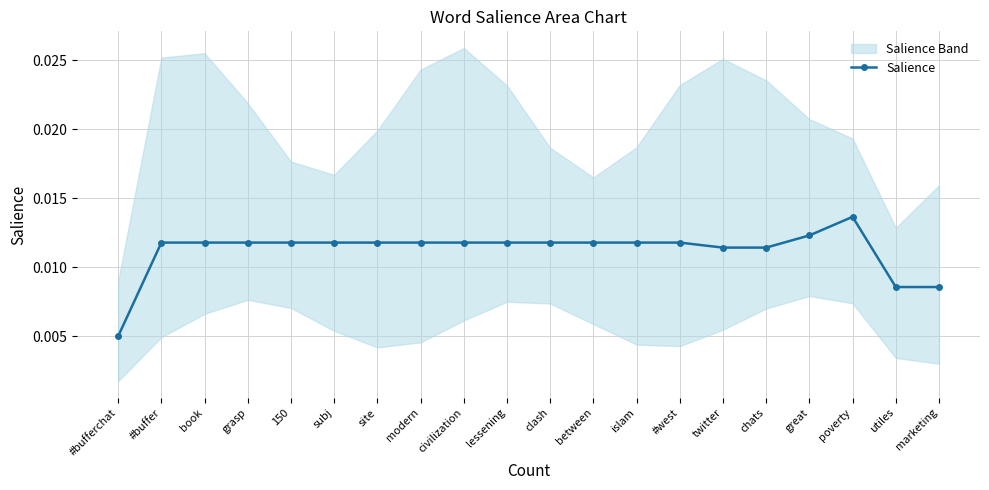

Reading right to left, list all the values displayed in this chart.

marketing=0.0	utiles=0.0	poverty=0.0	great=0.0	chats=0.0	twitter=0.0	#west=0.0	islam=0.0	between=0.0	clash=0.0	lessening=0.0	civilization=0.0	modern=0.0	site=0.0	subj=0.0	150=0.0	grasp=0.0	book=0.0	#buffer=0.0	#bufferchat=0.0